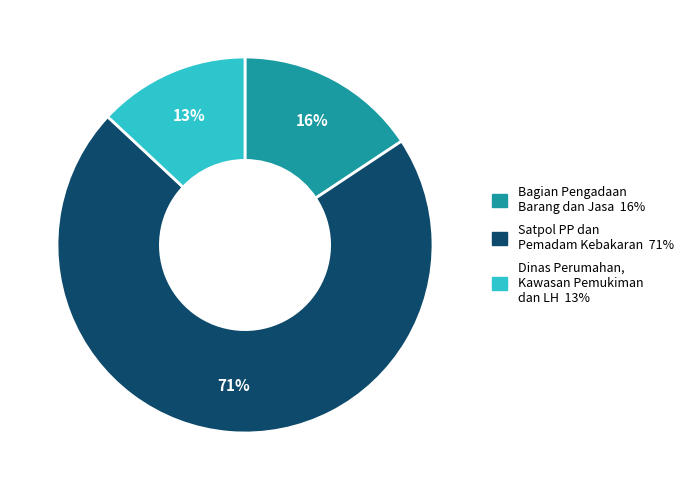

Is there any slice that represents more than half of the pie?

Yes